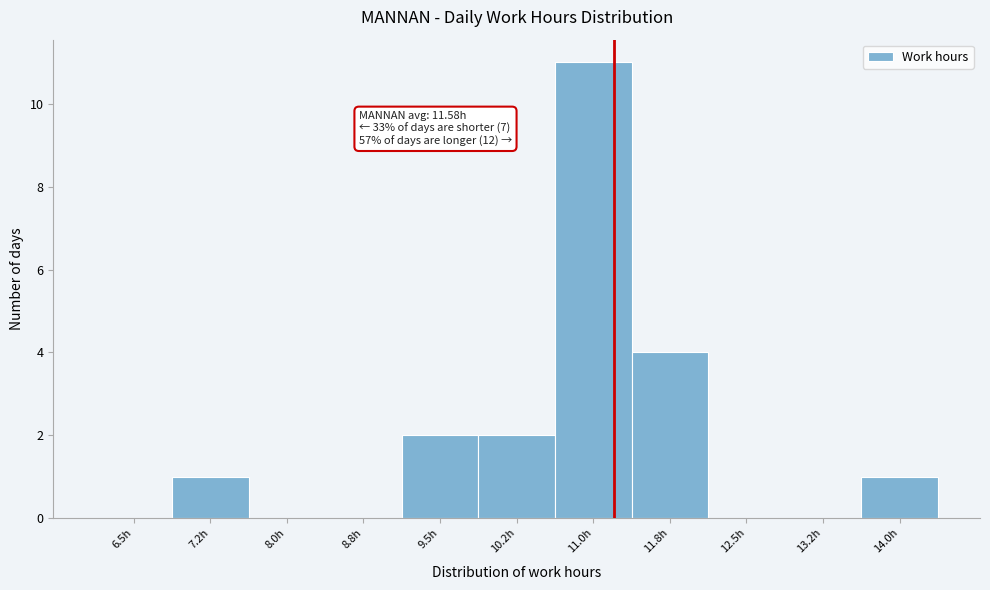

Reading right to left, what are all the values shown in this chart?

14.0h=1	13.2h=0	12.5h=0	11.8h=4	11.0h=11	10.2h=2	9.5h=2	8.8h=0	8.0h=0	7.2h=1	6.5h=0